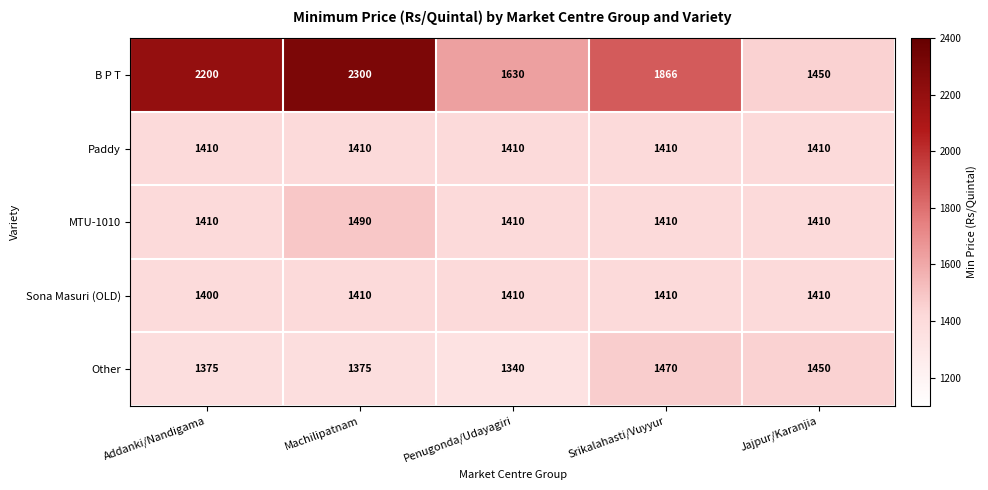

What is the sum of all B P T values?

9446